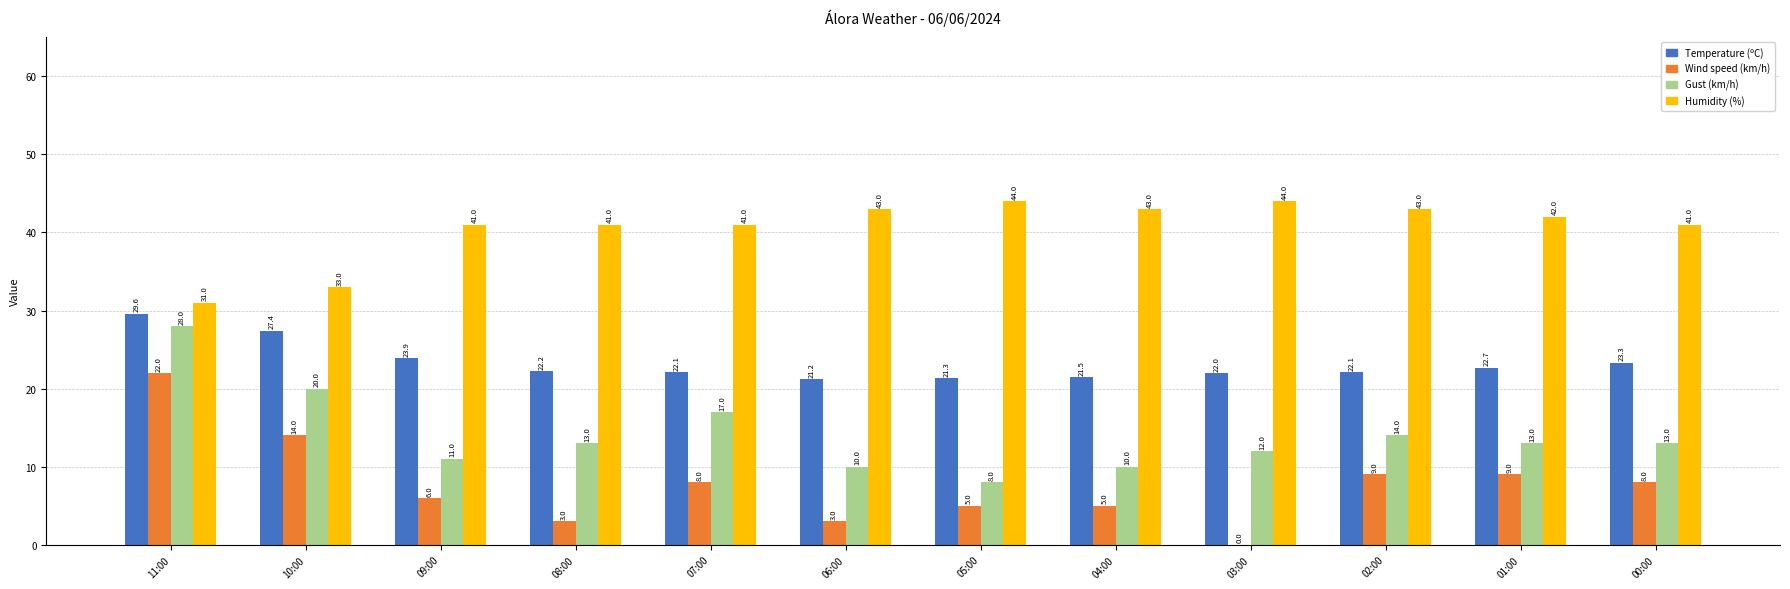

Which series changed the most between 09:00 and 06:00?

Wind speed (km/h)